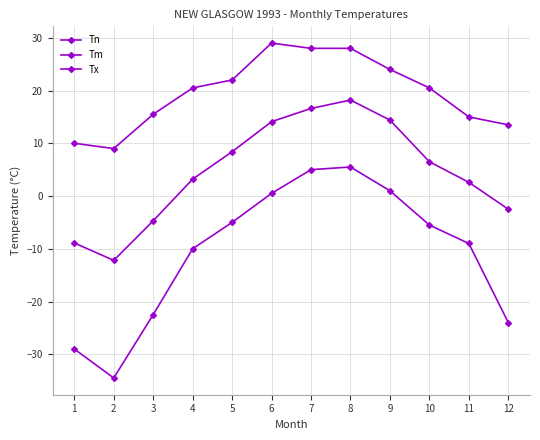

True or false: Tx and Tm intersect in this chart.

False